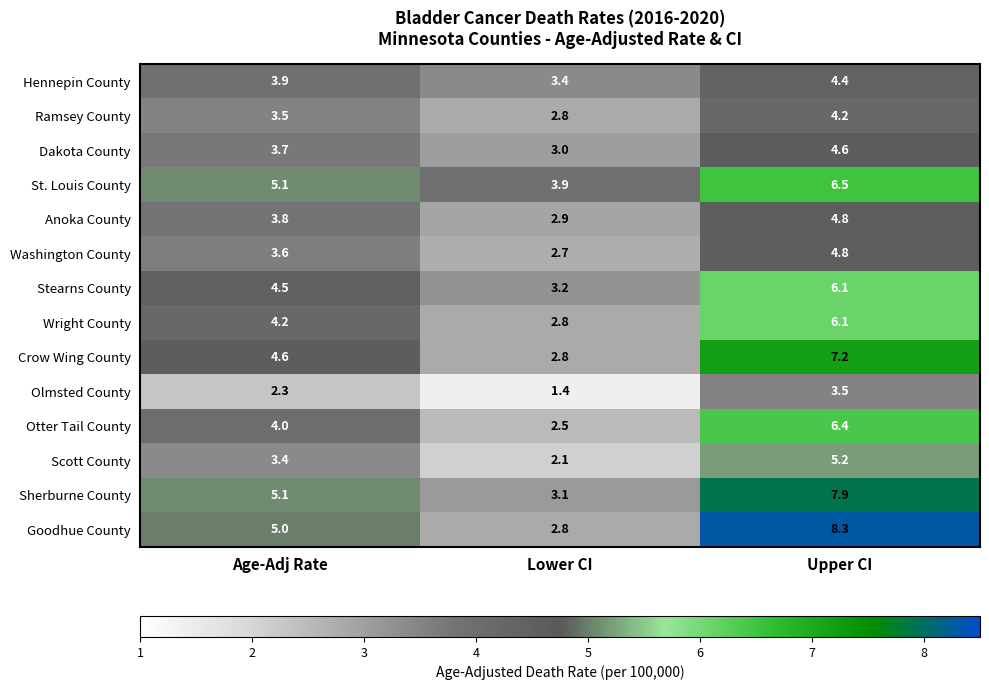

What is the difference between the maximum and minimum values in the Olmsted County series?

2.1